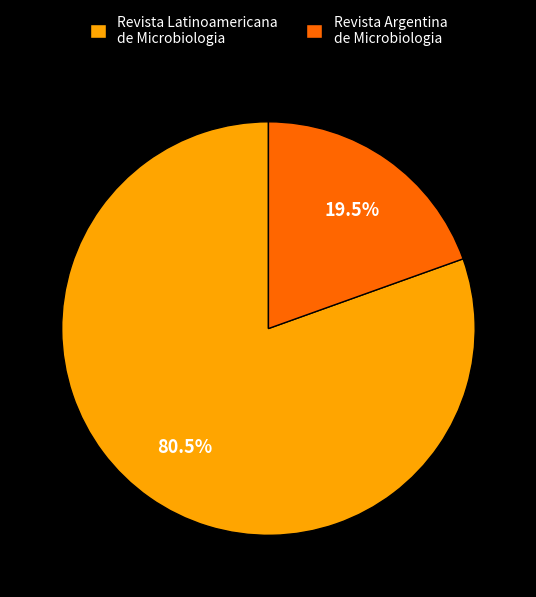

Which has a higher value, Revista Argentina de Microbiologia or Revista Latinoamericana de Microbiologia?

Revista Latinoamericana de Microbiologia